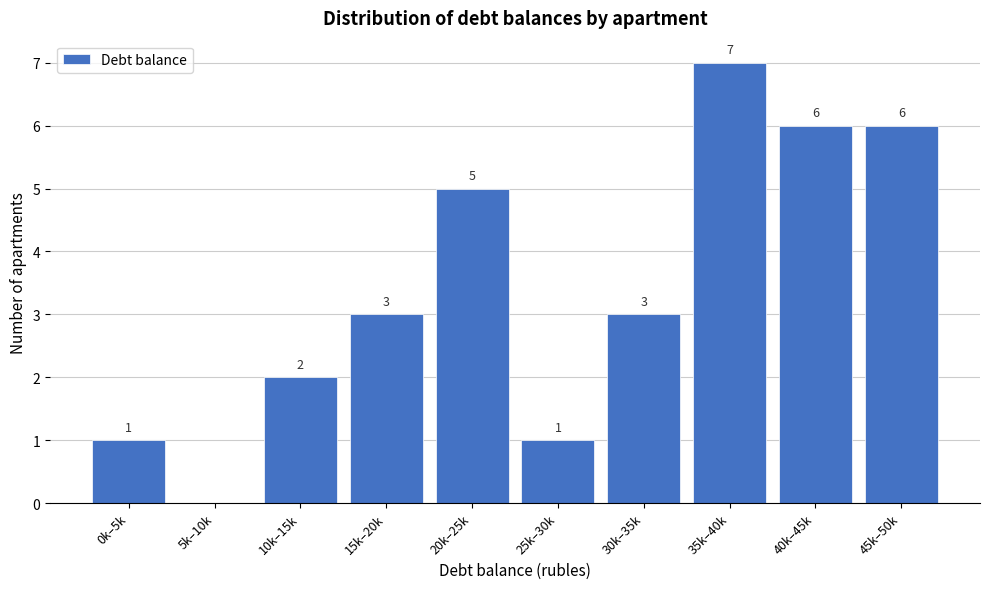

Reading left to right, what are all the values shown in this chart?

0k–5k=1	5k–10k=0	10k–15k=2	15k–20k=3	20k–25k=5	25k–30k=1	30k–35k=3	35k–40k=7	40k–45k=6	45k–50k=6